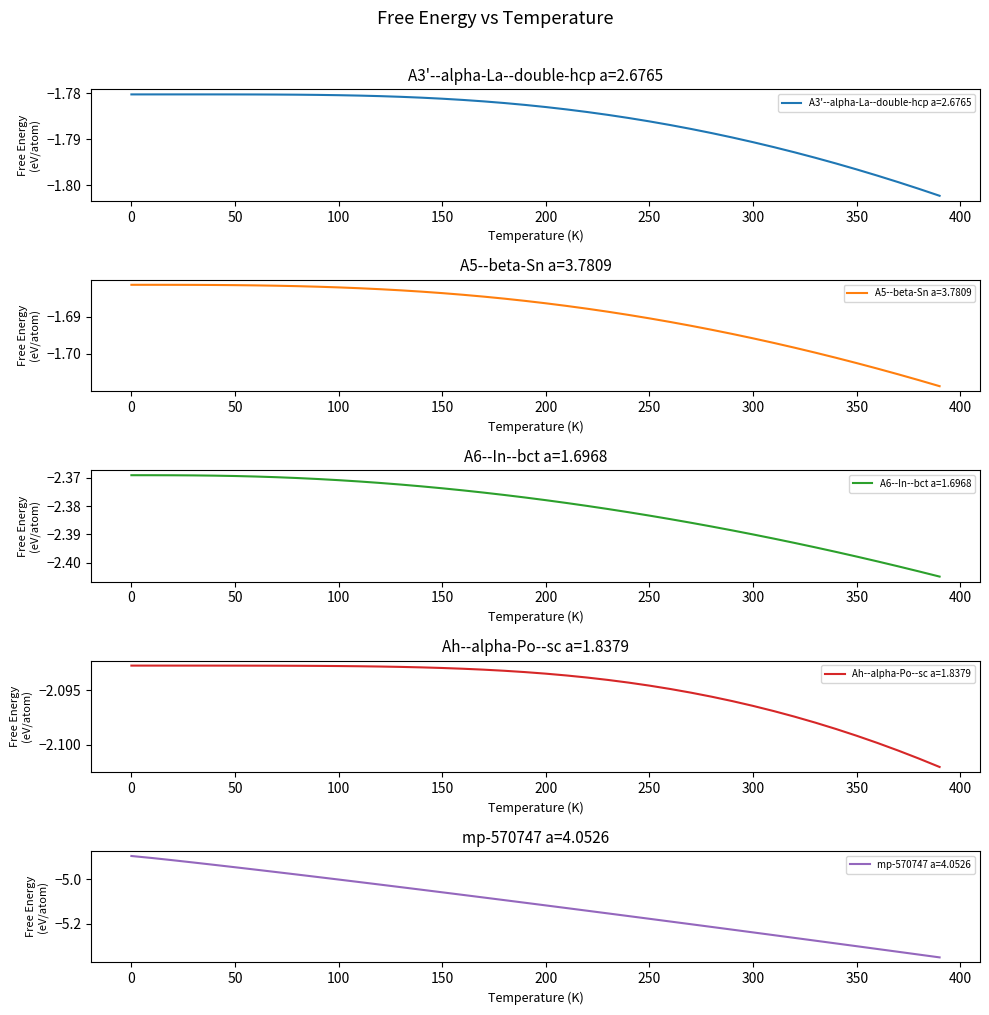

How many lines are shown in the chart?

5